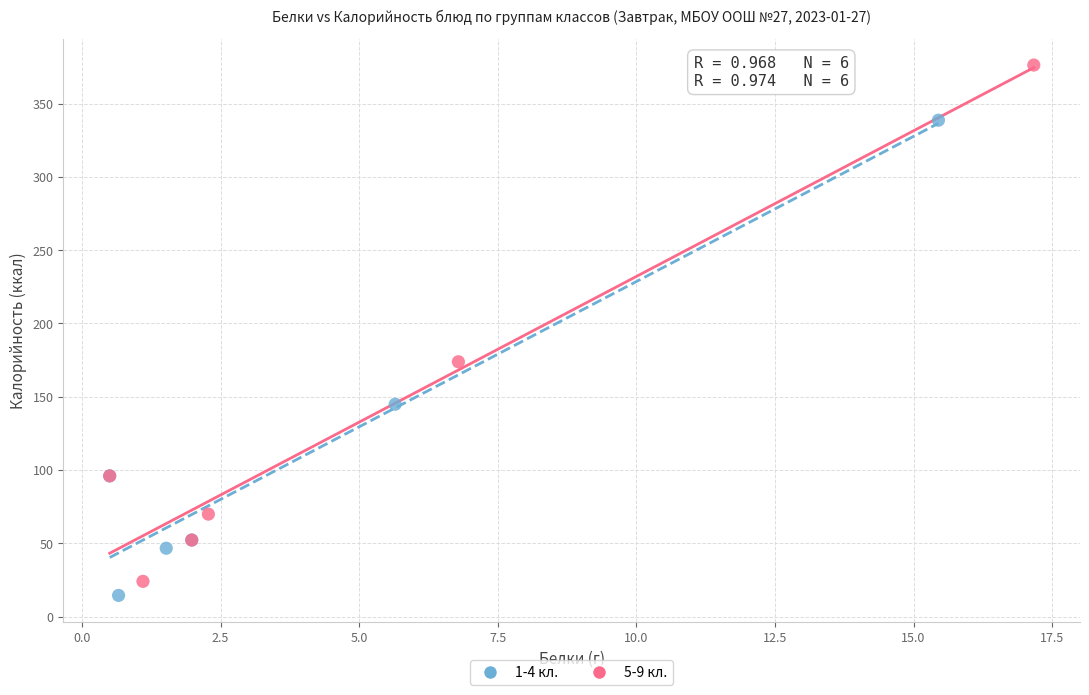

Which series has the widest spread of Y values?

5-9 кл.